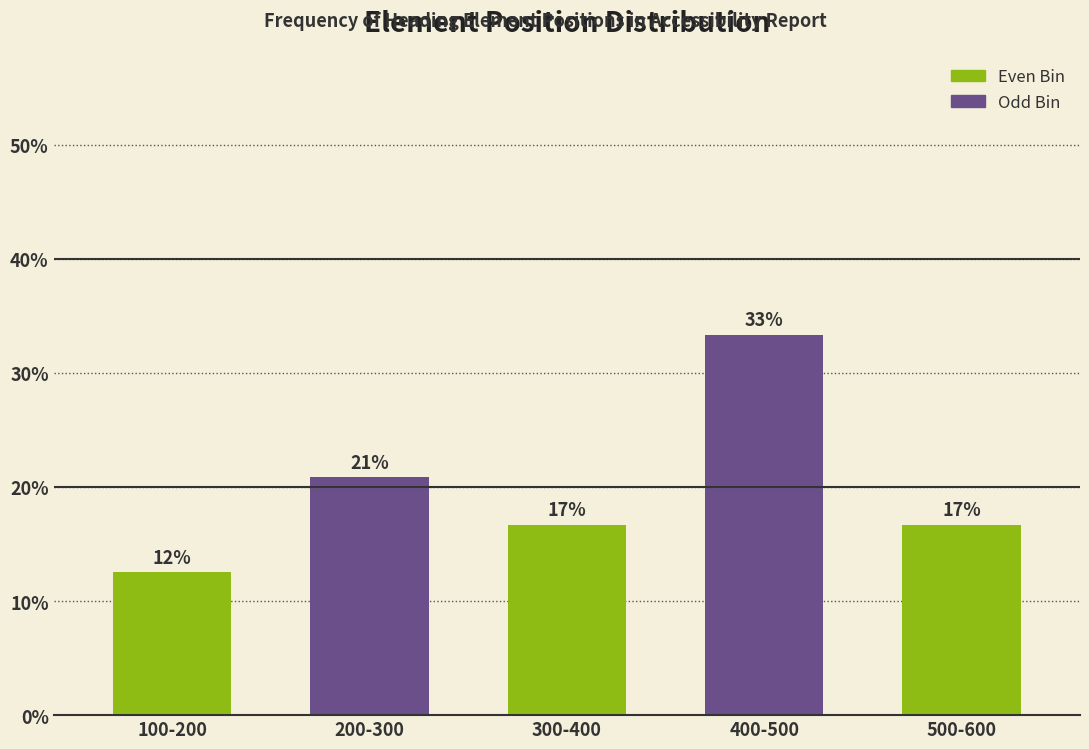

How many bars are there in total?

5